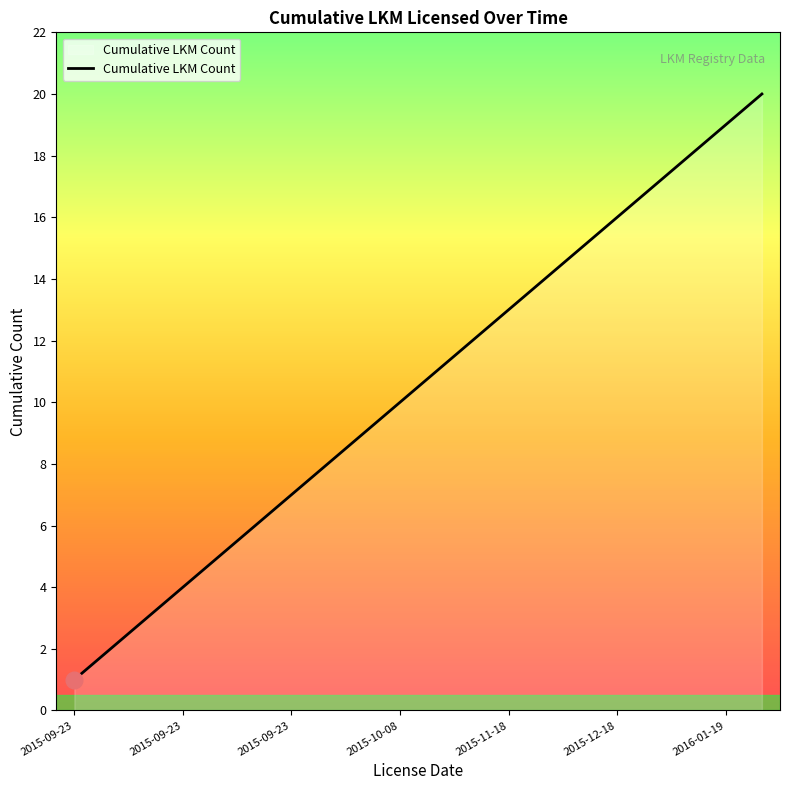

What is the difference between the maximum and minimum values?

19